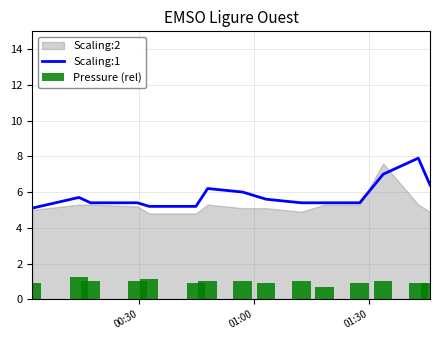

What is the highest value of the Scaling:1 series?

7.9